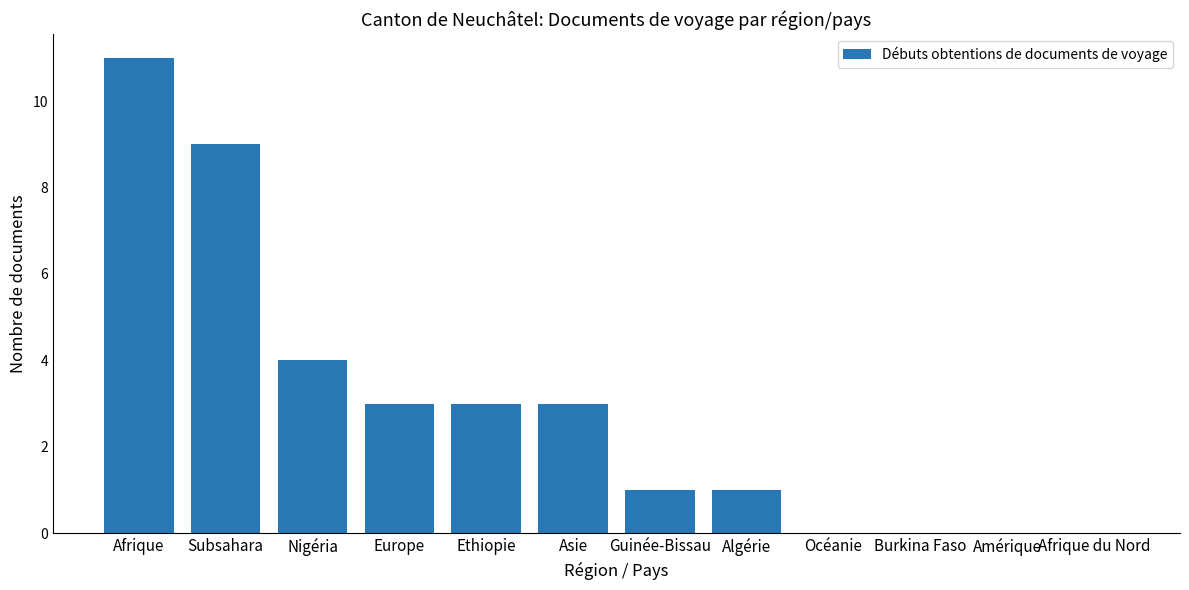

Count the number of categories in the chart.

12